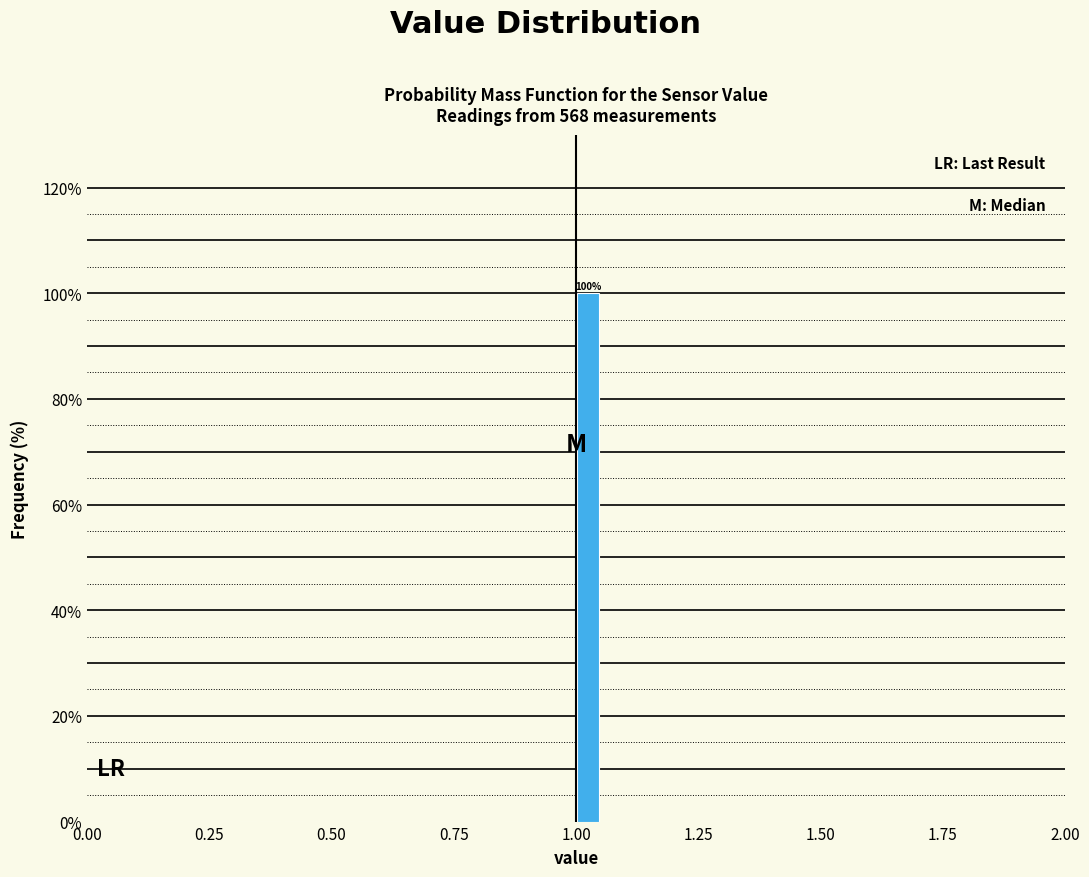

Read against the x-axis, roughly where is the centre of the tallest bar?

1.05